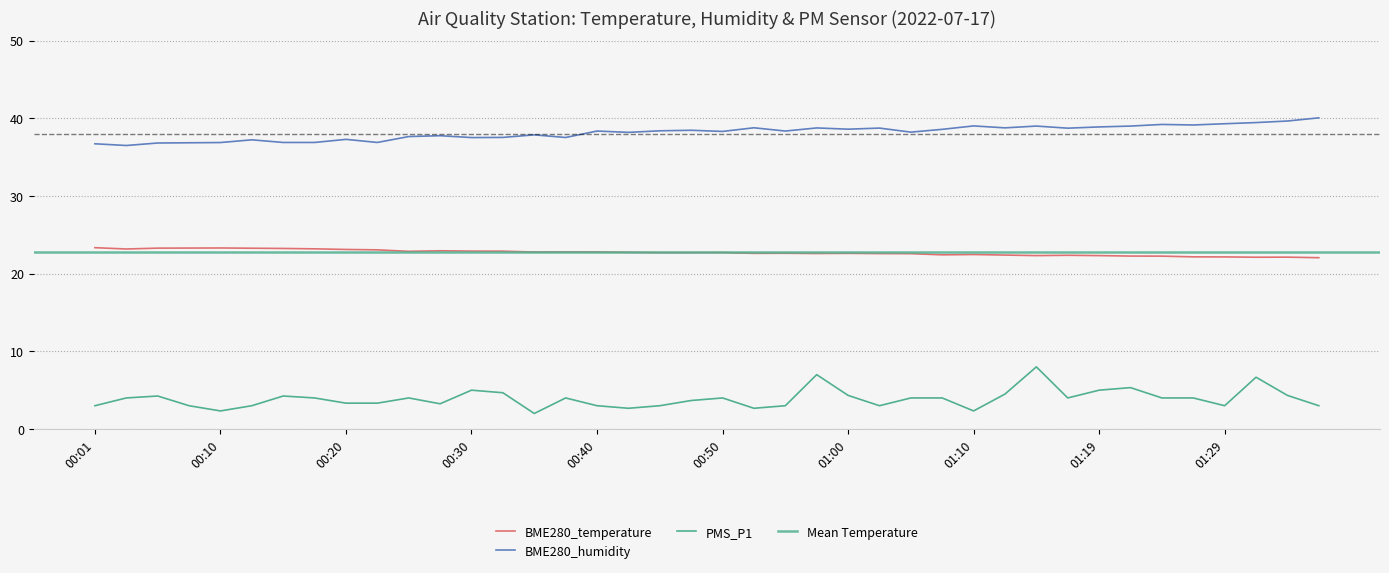

Which label corresponds to the largest value in the chart?

01:36